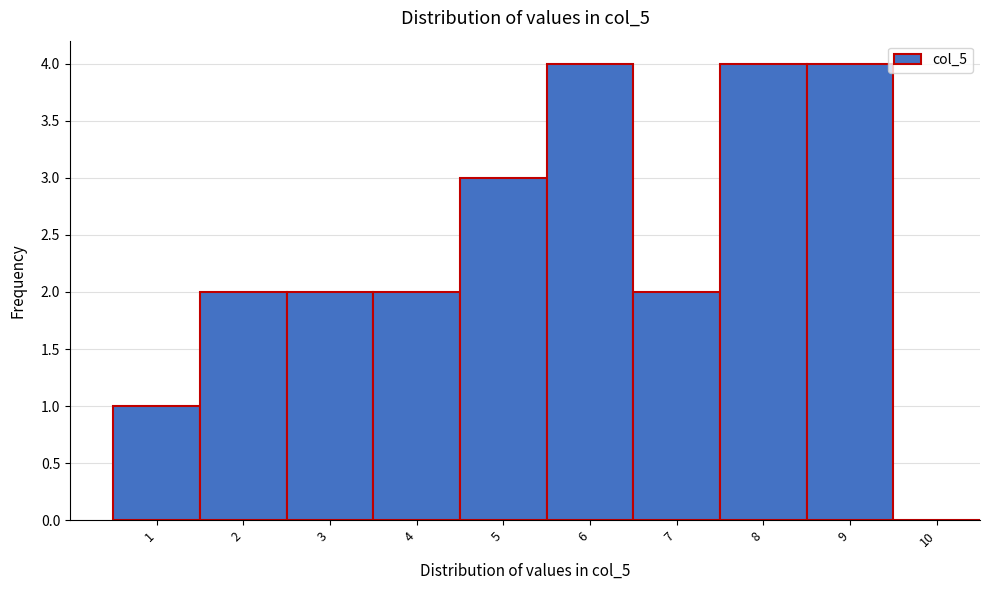

Reading left to right, list every bar in this chart as the range it spans on the x-axis followed by its height. The values are not printed on the chart, so give them approximately, as read against the axis.

0.5 to 1.5: 1
1.5 to 2.5: 2
2.5 to 3.5: 2
3.5 to 4.5: 2
4.5 to 5.5: 3
5.5 to 6.5: 4
6.5 to 7.5: 2
7.5 to 8.5: 4
8.5 to 9.5: 4
9.5 to 10.5: 0